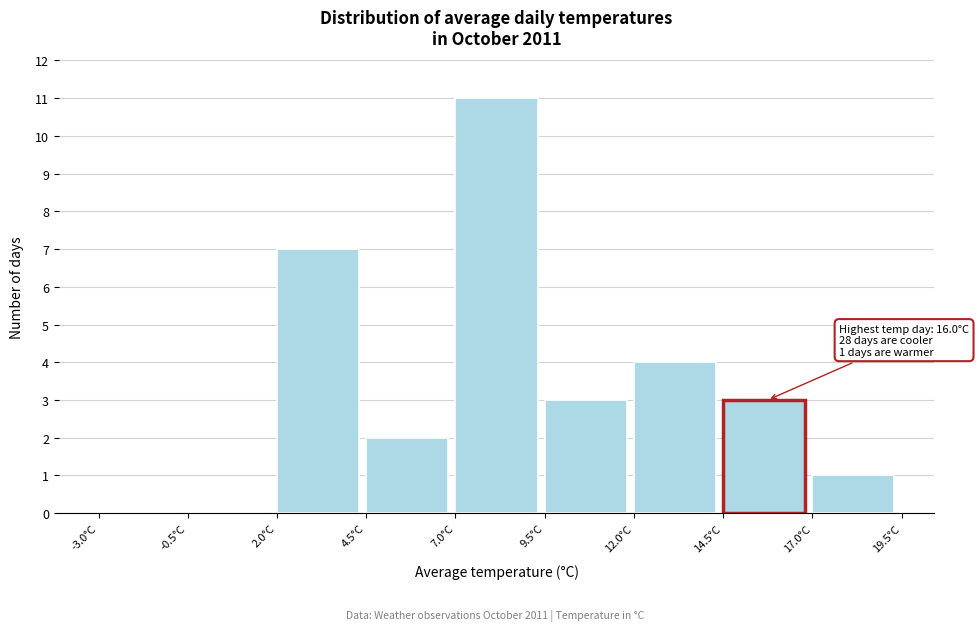

Which range on the x-axis has the tallest bar?

7.0 to 9.5